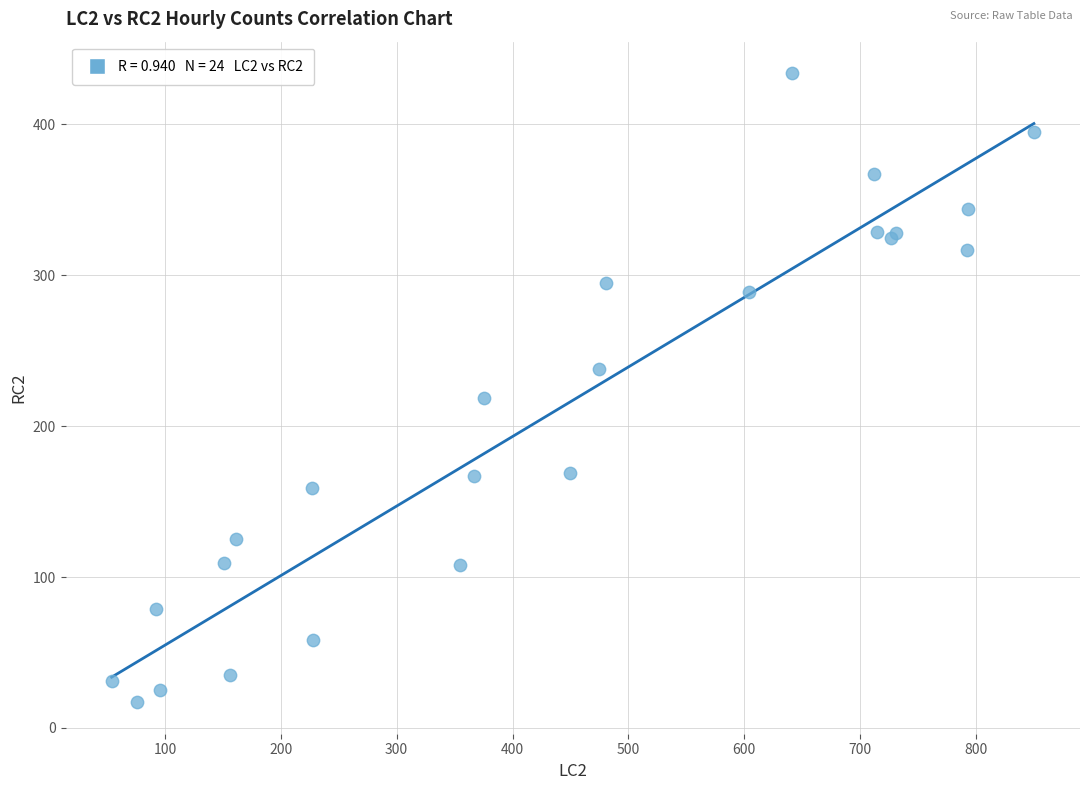

What Y value in the scatter plot is closest to 225?

219